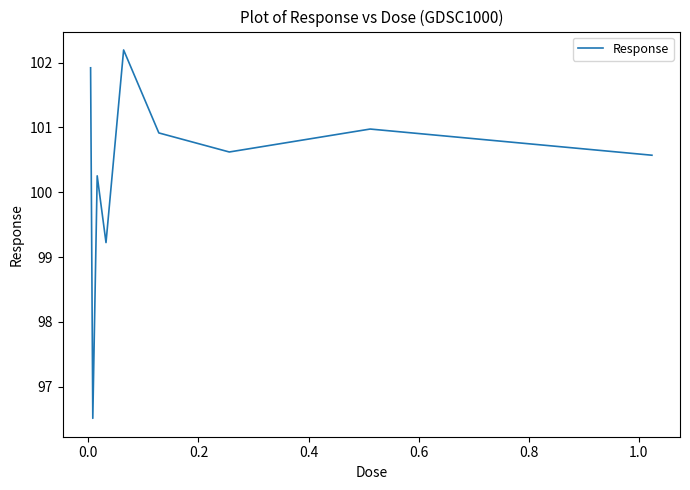

True or false: there are more than 0 points higher than both neighbors.

True